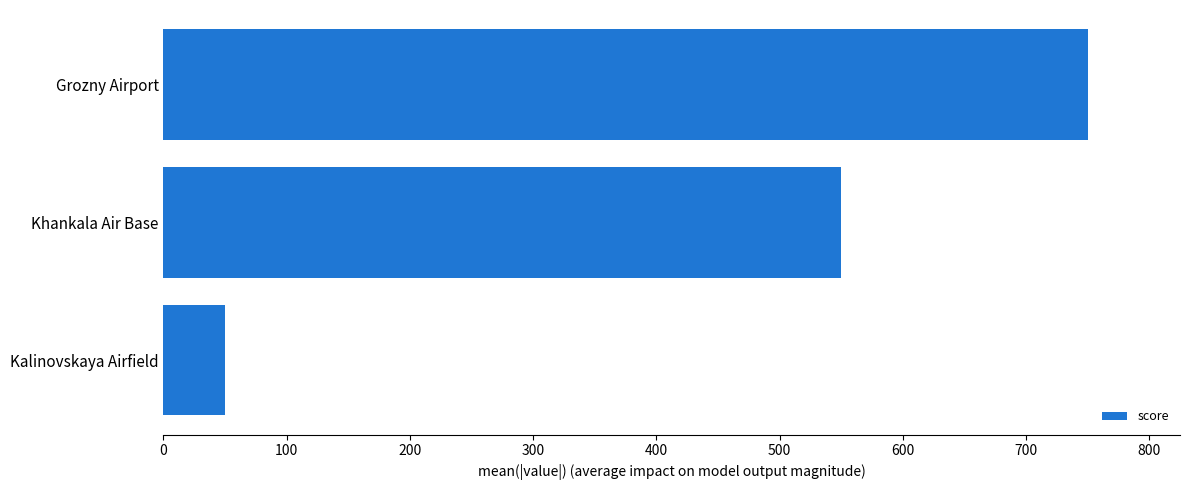

What is the minimum value shown in the chart?

50